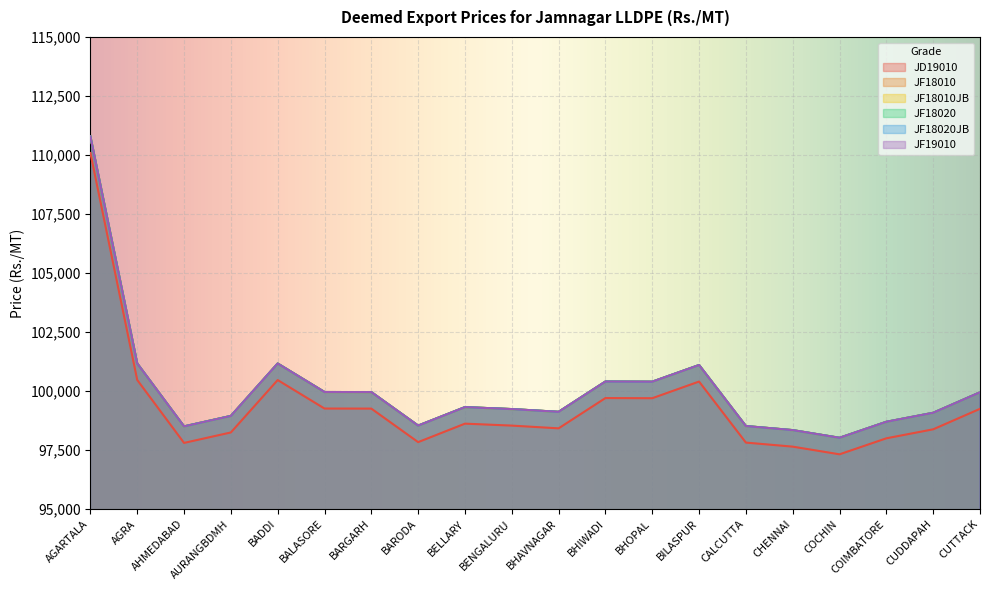

Between BARGARH and CUDDAPAH, which series saw the biggest shift?

JD19010